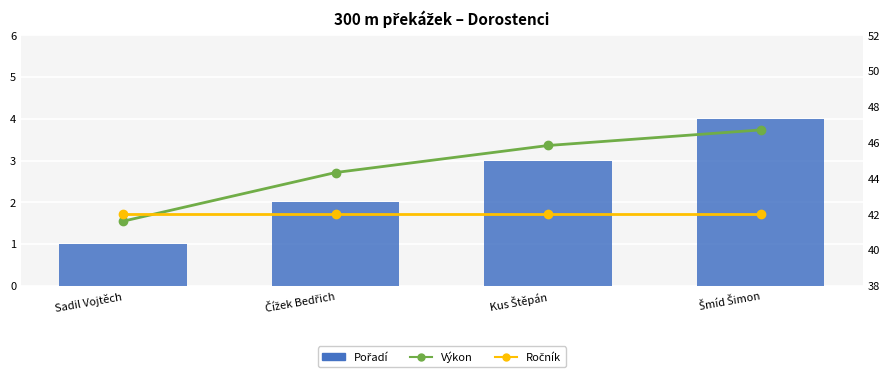

How many data points does each series have?

4